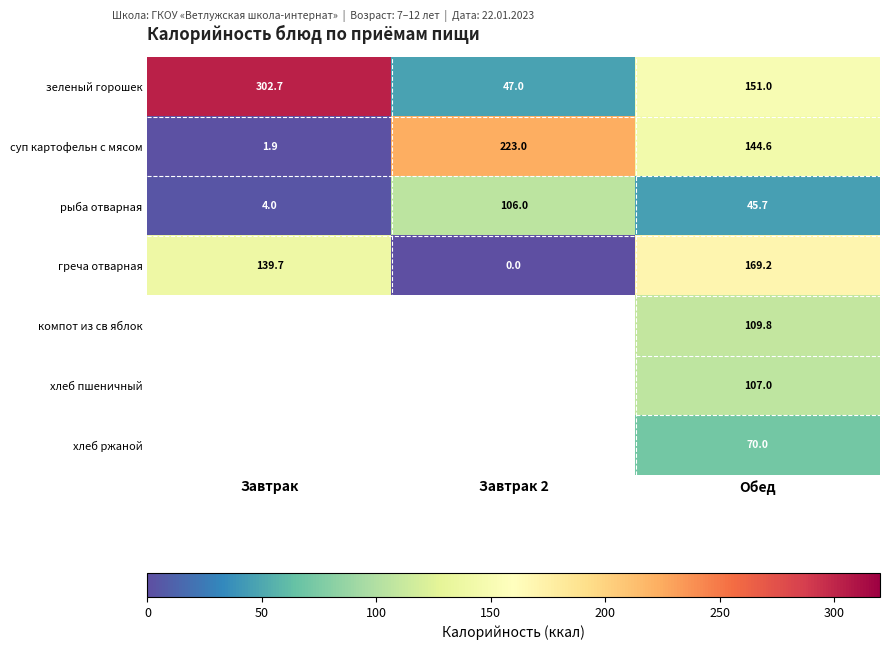

Which has a higher value, Обед or Завтрак 2?

Обед